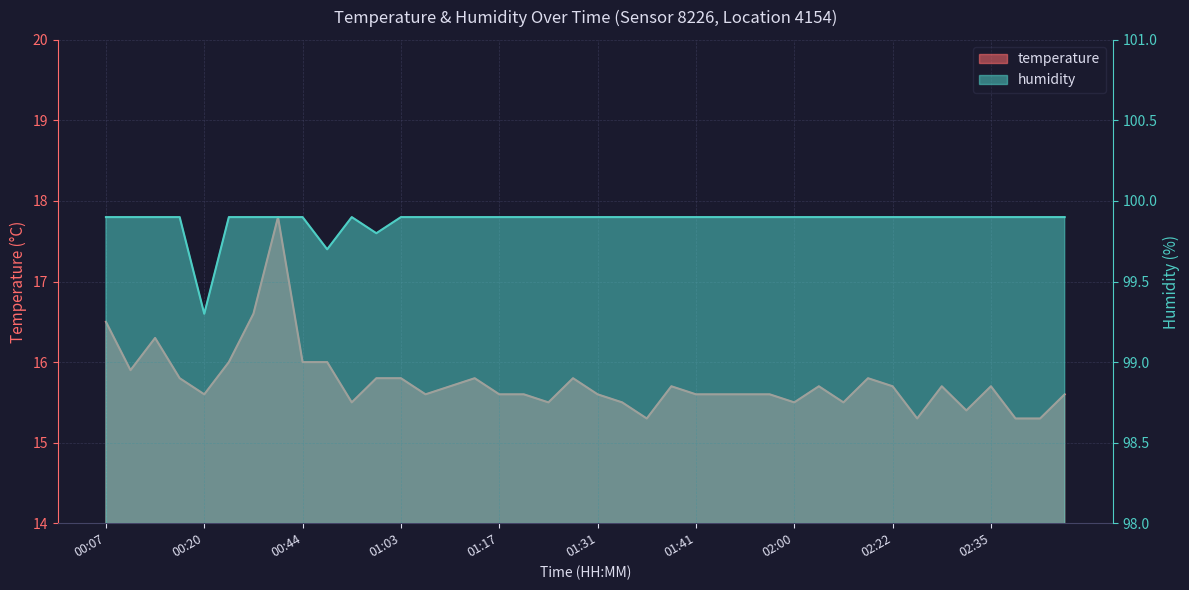

Reading right to left, transcribe all the data shown in this chart.

temperature: 02:59=15.6	02:52=15.3	02:44=15.3	02:35=15.7	02:32=15.4	02:30=15.7	02:27=15.3	02:22=15.7	02:20=15.8	02:15=15.5	02:05=15.7	02:00=15.5	01:56=15.6	01:51=15.6	01:46=15.6	01:41=15.6	01:38=15.7	01:36=15.3	01:33=15.5	01:31=15.6	01:29=15.8	01:25=15.5	01:20=15.6	01:17=15.6	01:15=15.8	01:12=15.7	01:09=15.6	01:03=15.8	00:56=15.8	00:54=15.5	00:46=16.0	00:44=16.0	00:37=17.8	00:34=16.6	00:32=16.0	00:20=15.6	00:15=15.8	00:12=16.3	00:10=15.9	00:07=16.5
humidity: 02:59=99.9	02:52=99.9	02:44=99.9	02:35=99.9	02:32=99.9	02:30=99.9	02:27=99.9	02:22=99.9	02:20=99.9	02:15=99.9	02:05=99.9	02:00=99.9	01:56=99.9	01:51=99.9	01:46=99.9	01:41=99.9	01:38=99.9	01:36=99.9	01:33=99.9	01:31=99.9	01:29=99.9	01:25=99.9	01:20=99.9	01:17=99.9	01:15=99.9	01:12=99.9	01:09=99.9	01:03=99.9	00:56=99.8	00:54=99.9	00:46=99.7	00:44=99.9	00:37=99.9	00:34=99.9	00:32=99.9	00:20=99.3	00:15=99.9	00:12=99.9	00:10=99.9	00:07=99.9